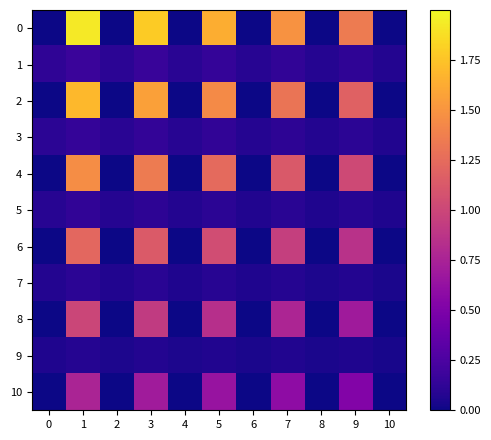

Rank the series by their maximum value, from lowest to highest.

9, 7, 5, 3, 1, 10, 8, 6, 4, 2, 0